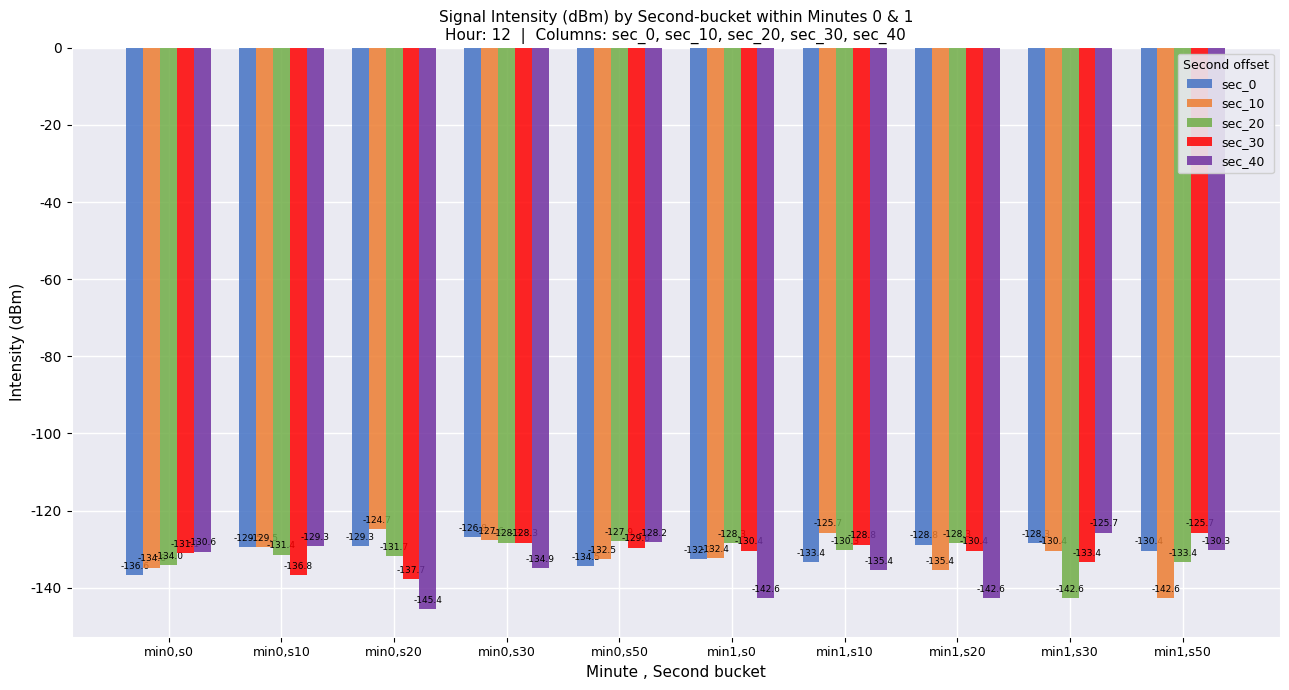

Is it true that sec_40 equals -125.7 at min1,s30?

True